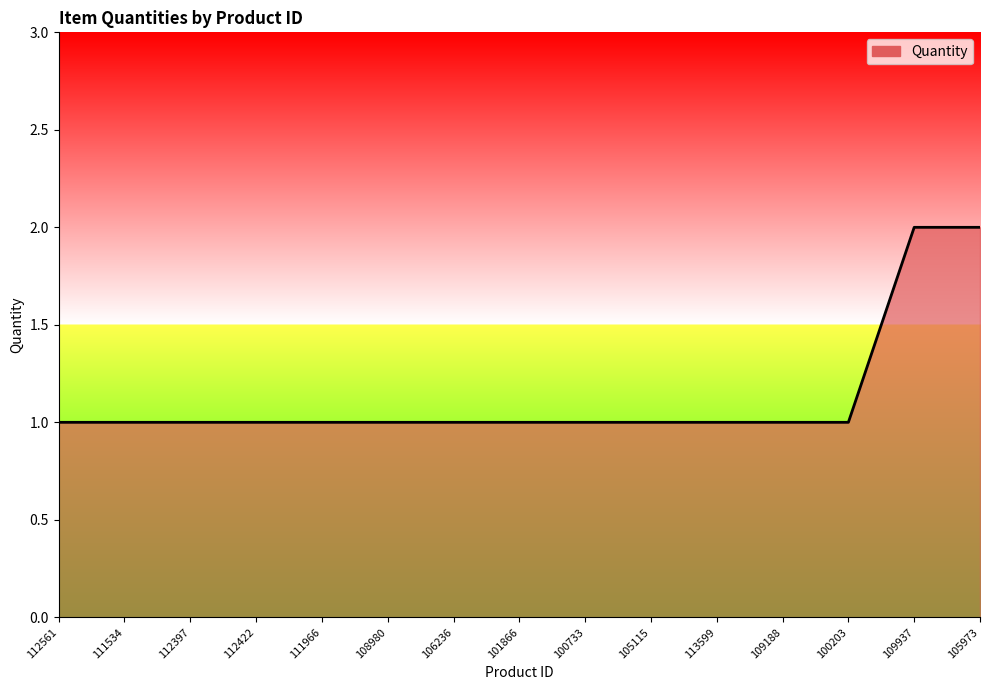

What is the difference between the maximum and minimum values?

1